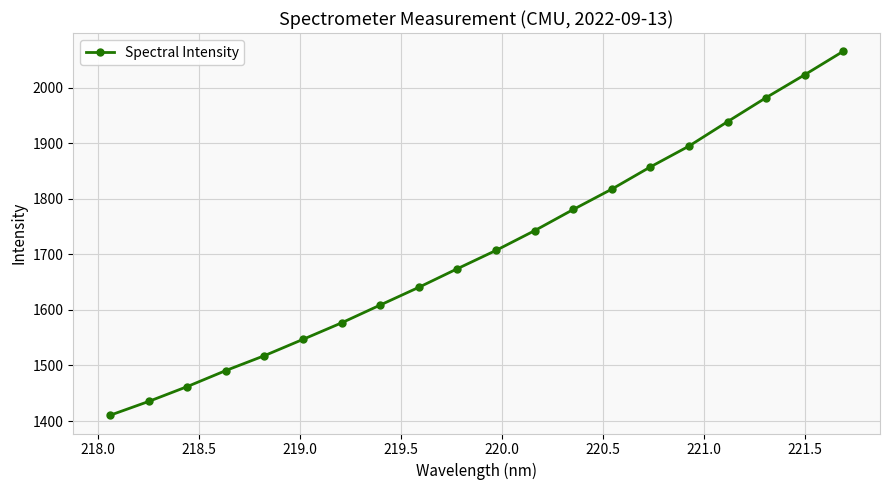

Reading left to right, transcribe all the data shown in this chart.

1410.3	1435.2	1461.9	1490.8	1517.6	1547.0	1576.7	1608.7	1640.6	1674.1	1707.0	1742.6	1780.6	1817.3	1857.2	1894.7	1938.7	1981.9	2023.0	2065.3